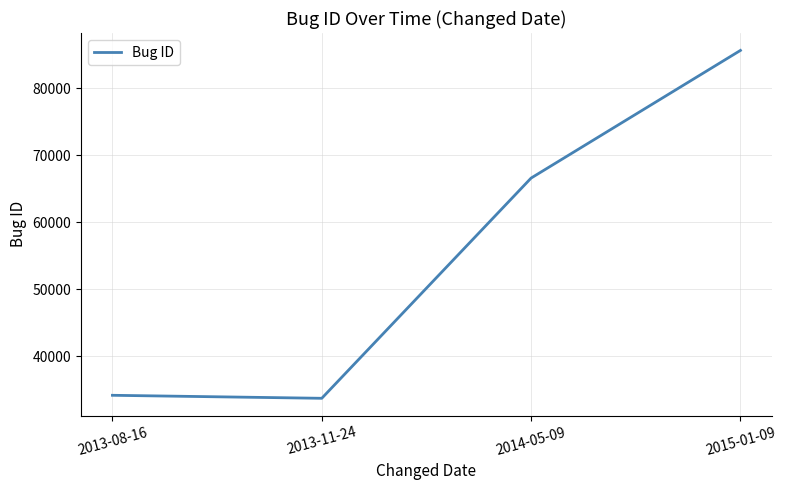

How many values are below 66580?

2